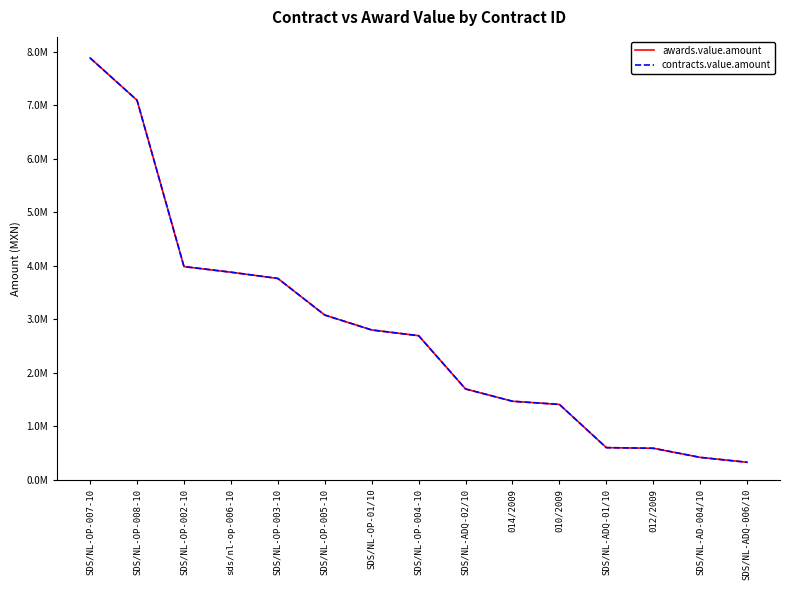

Does the chart display data point markers on the line(s)?

No